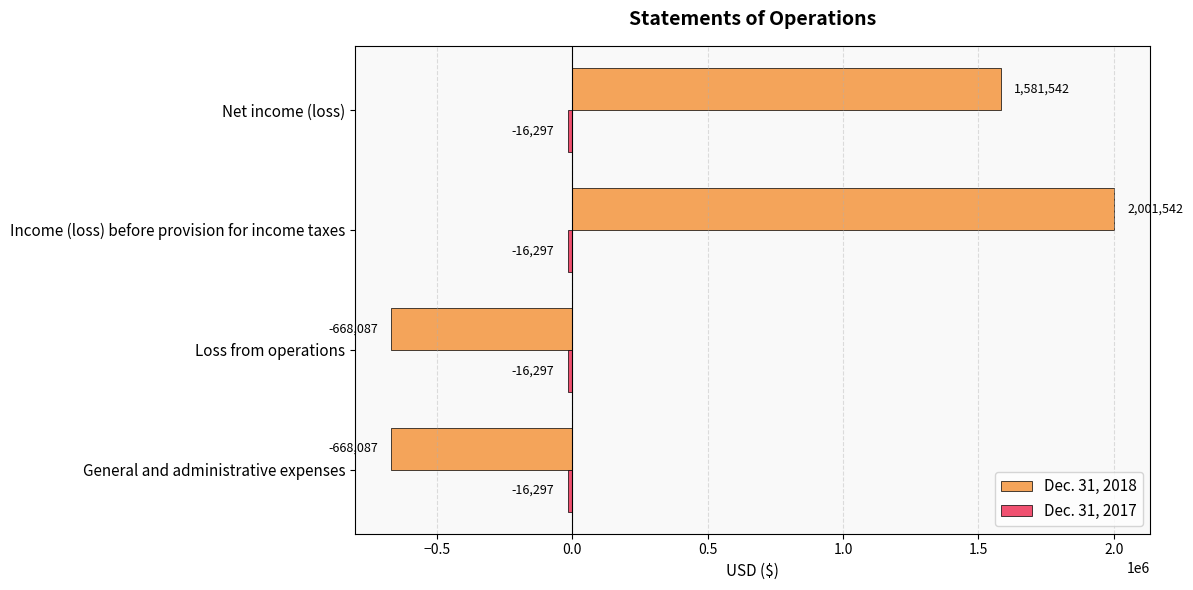

Count the Dec. 31, 2018 values in the range -668087 to 2001542.

4